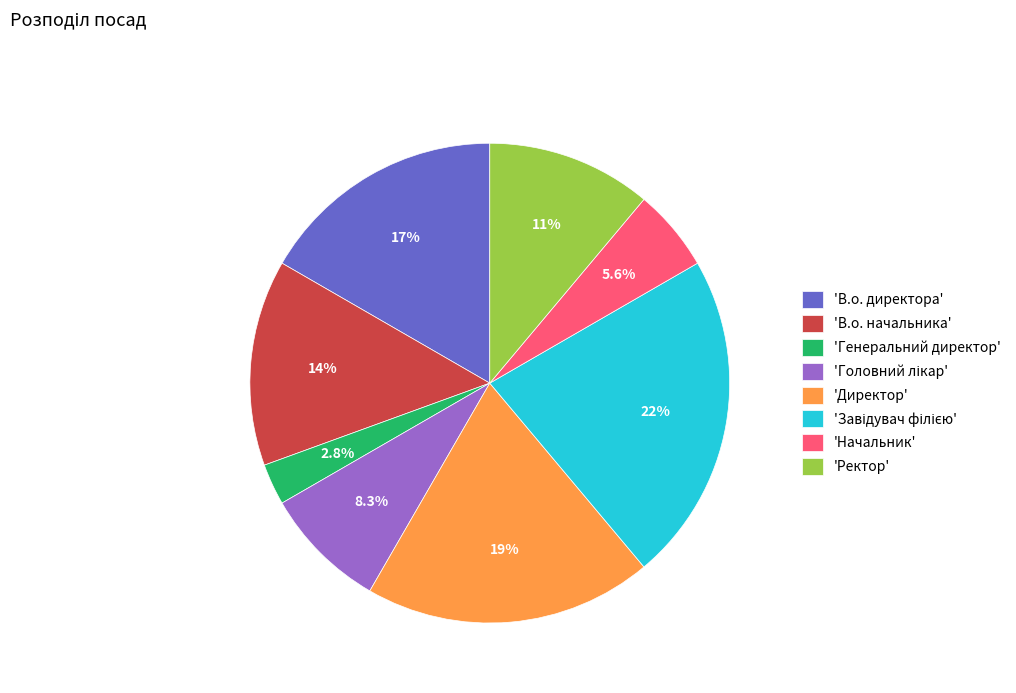

Count the number of slices in the pie.

8